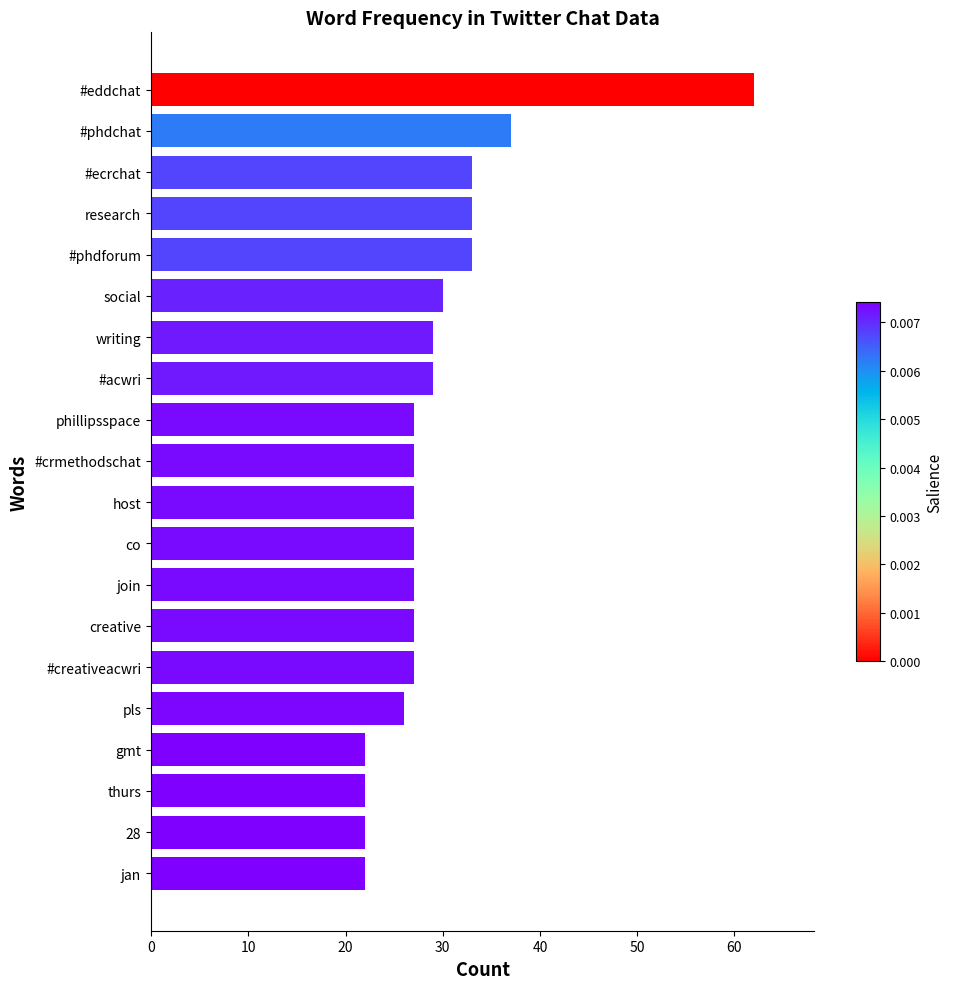

The value at social is 30. True or false?

True